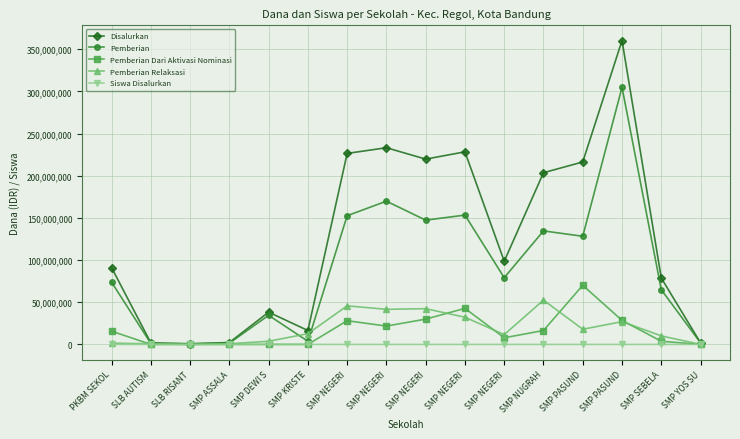

At which category does Pemberian Dari Aktivasi Nominasi reach its first local valley?

SMP NEGERI